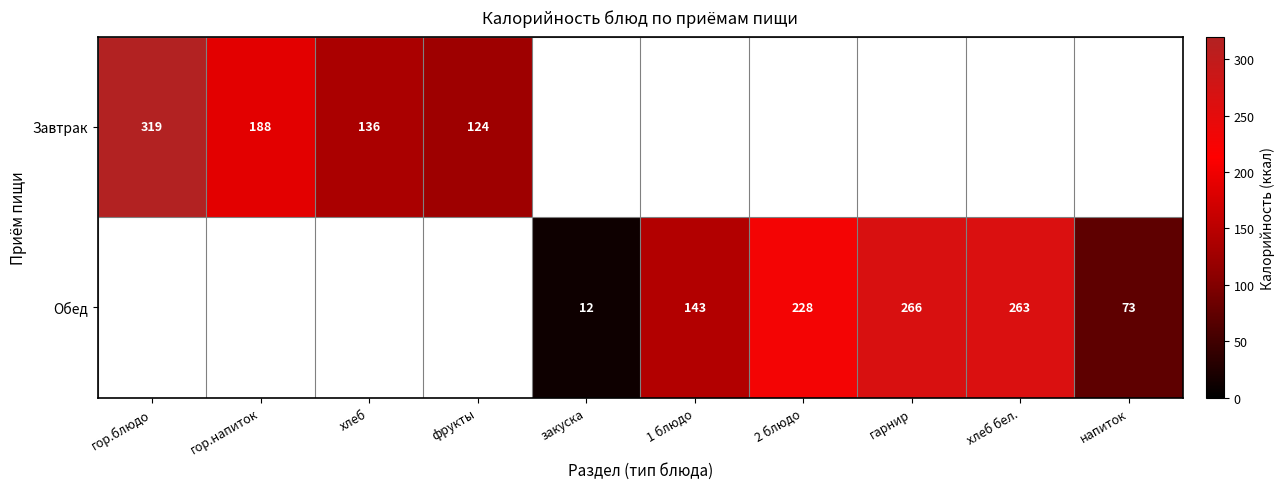

The Завтрак series shows 45 at фрукты. True or false?

False